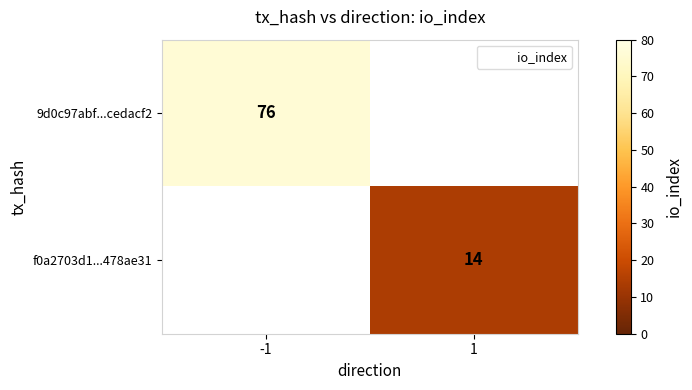

What is the total value across all series at 1?

14